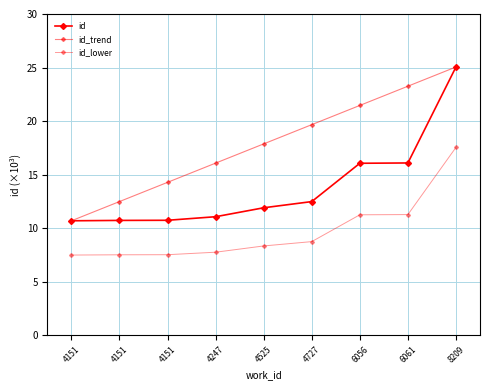

Count the number of categories in the chart.

9